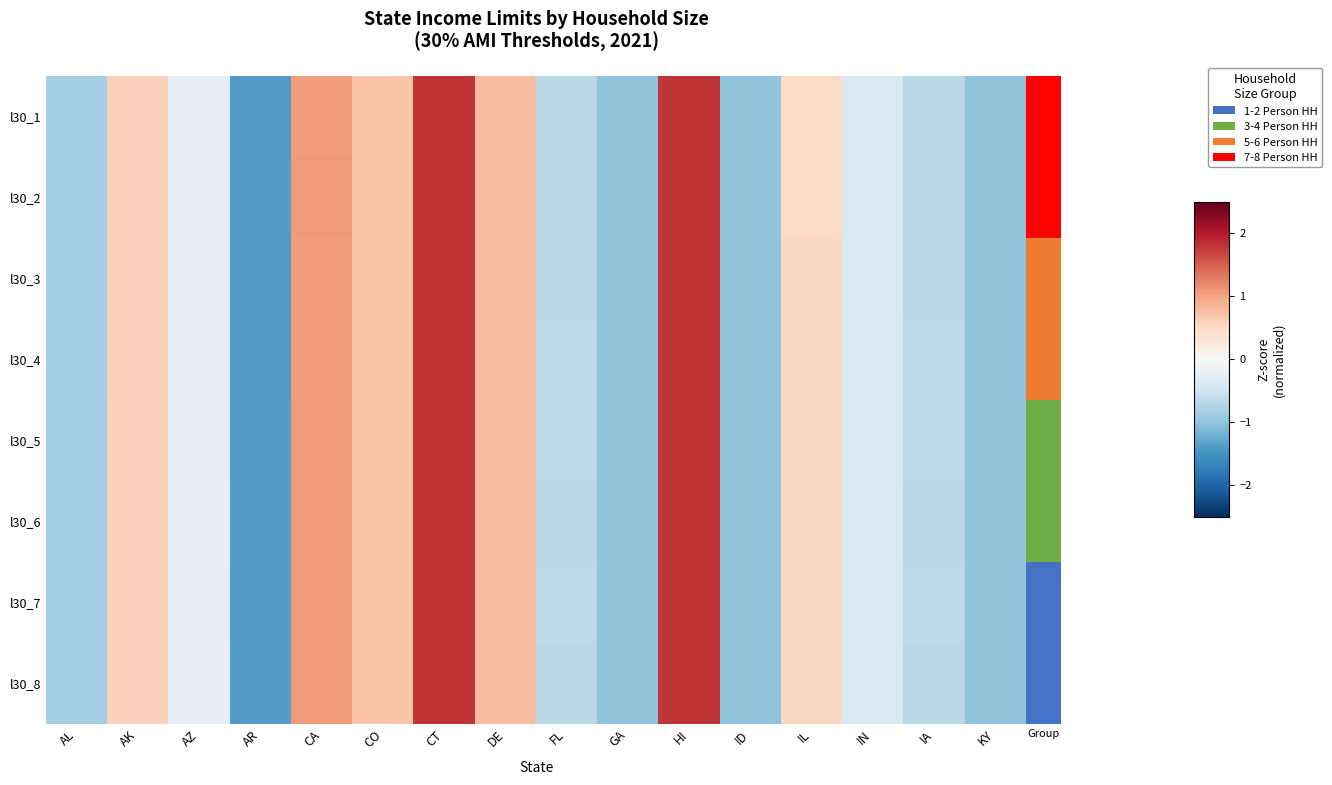

Reading left to right, what are all the values shown in this chart?

l30_1: AL=-0.8	AK=0.6	AZ=-0.2	AR=-1.4	CA=1.1	CO=0.7	CT=1.8	DE=0.8	FL=-0.7	GA=-1.0	HI=1.8	ID=-1.0	IL=0.5	IN=-0.4	IA=-0.7	KY=-1.0
l30_2: AL=-0.8	AK=0.6	AZ=-0.2	AR=-1.4	CA=1.1	CO=0.7	CT=1.8	DE=0.8	FL=-0.7	GA=-1.0	HI=1.8	ID=-1.0	IL=0.5	IN=-0.4	IA=-0.7	KY=-1.0
l30_3: AL=-0.8	AK=0.6	AZ=-0.2	AR=-1.4	CA=1.1	CO=0.7	CT=1.8	DE=0.8	FL=-0.7	GA=-1.0	HI=1.8	ID=-1.0	IL=0.5	IN=-0.4	IA=-0.7	KY=-1.0
l30_4: AL=-0.8	AK=0.6	AZ=-0.2	AR=-1.4	CA=1.1	CO=0.7	CT=1.8	DE=0.8	FL=-0.7	GA=-1.0	HI=1.8	ID=-1.0	IL=0.5	IN=-0.4	IA=-0.7	KY=-1.0
l30_5: AL=-0.8	AK=0.6	AZ=-0.2	AR=-1.4	CA=1.1	CO=0.7	CT=1.8	DE=0.8	FL=-0.7	GA=-1.0	HI=1.8	ID=-1.0	IL=0.5	IN=-0.4	IA=-0.7	KY=-1.0
l30_6: AL=-0.8	AK=0.6	AZ=-0.2	AR=-1.4	CA=1.1	CO=0.7	CT=1.8	DE=0.8	FL=-0.7	GA=-1.0	HI=1.8	ID=-1.0	IL=0.5	IN=-0.4	IA=-0.7	KY=-1.0
l30_7: AL=-0.8	AK=0.6	AZ=-0.2	AR=-1.4	CA=1.1	CO=0.7	CT=1.8	DE=0.8	FL=-0.7	GA=-1.0	HI=1.8	ID=-1.0	IL=0.5	IN=-0.4	IA=-0.7	KY=-1.0
l30_8: AL=-0.8	AK=0.6	AZ=-0.2	AR=-1.4	CA=1.1	CO=0.7	CT=1.8	DE=0.8	FL=-0.7	GA=-1.0	HI=1.8	ID=-1.0	IL=0.5	IN=-0.4	IA=-0.7	KY=-1.0